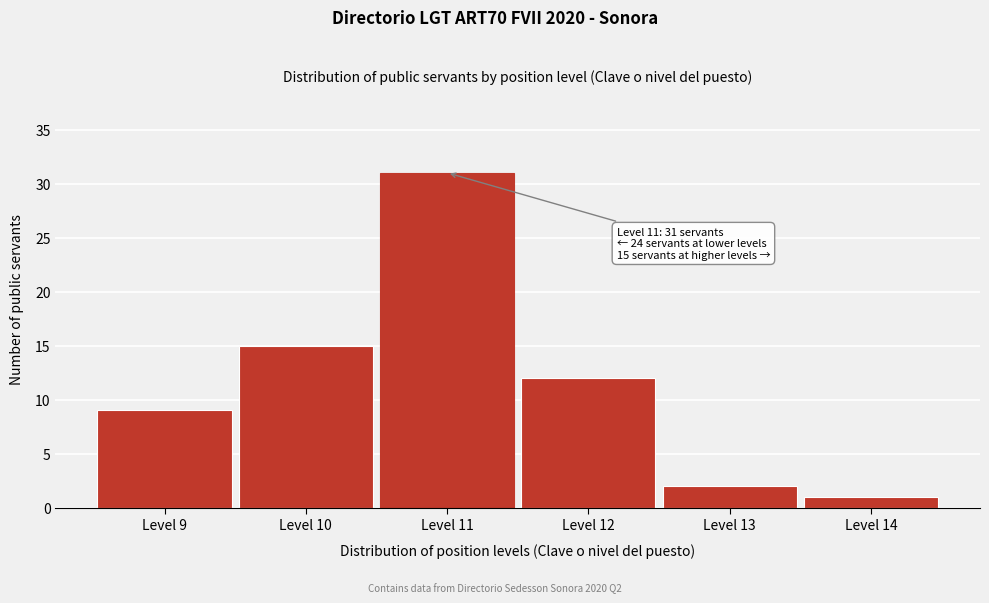

Reading left to right, list all the values displayed in this chart.

Level 9=9	Level 10=15	Level 11=31	Level 12=12	Level 13=2	Level 14=1